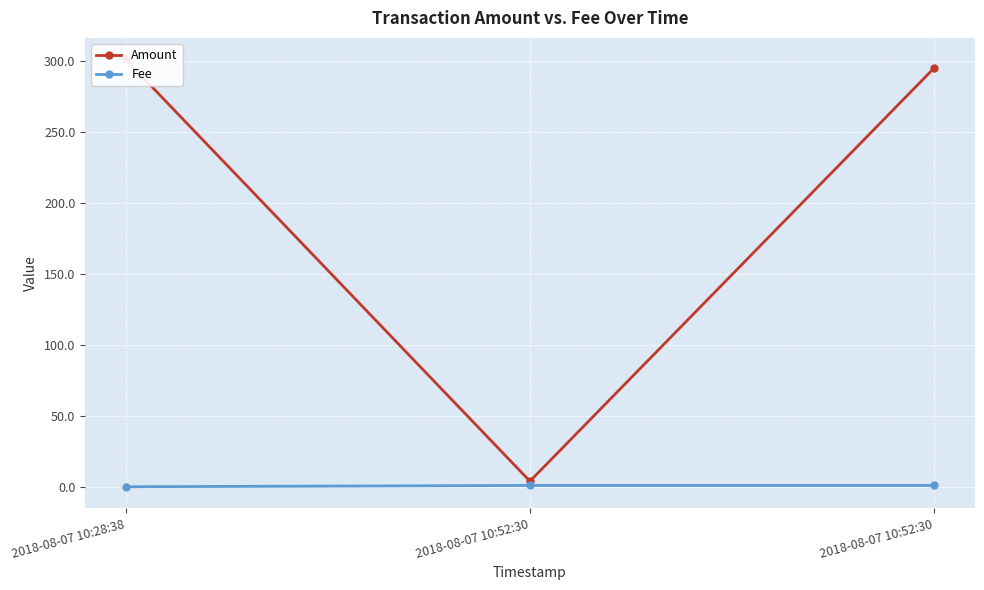

What is the difference between the highest and lowest values at 2018-08-07 10:52:30?

3.0